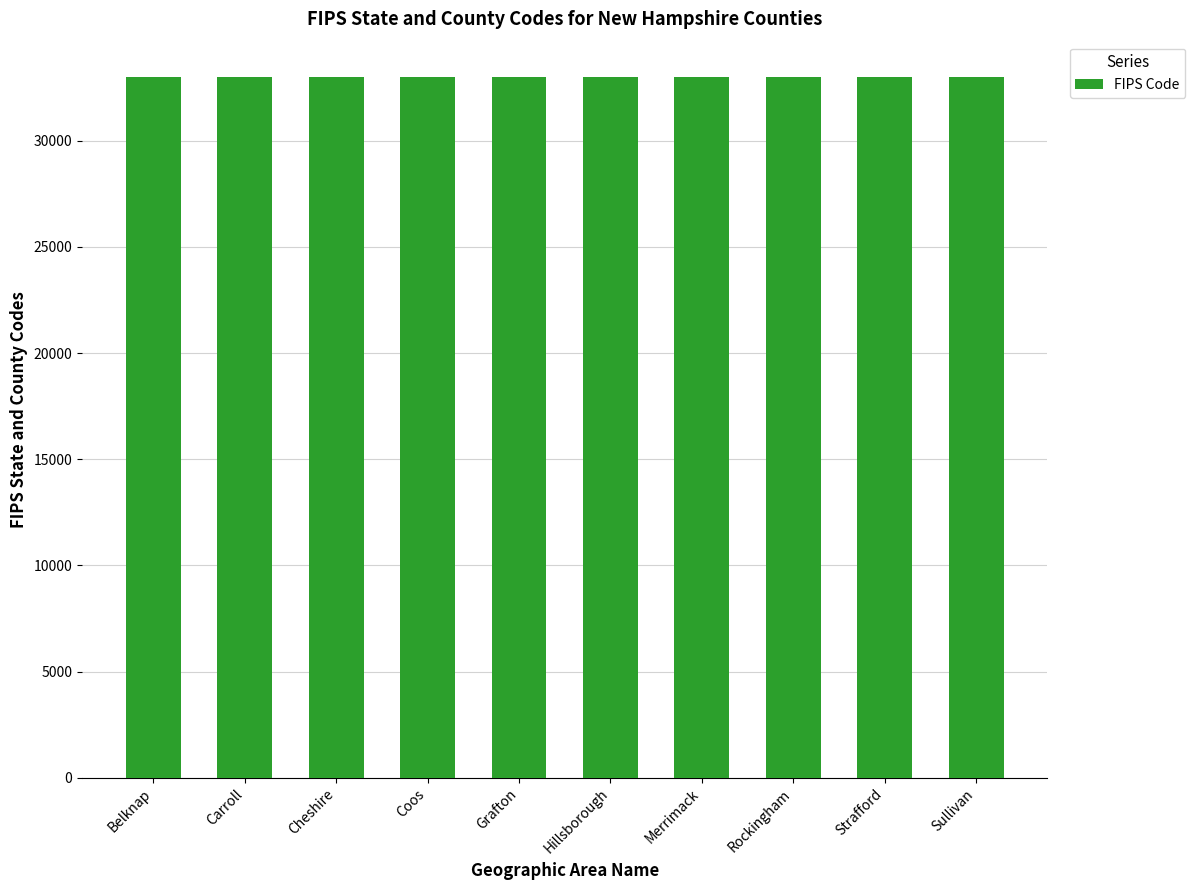

What is the approximate value at Hillsborough?

33011